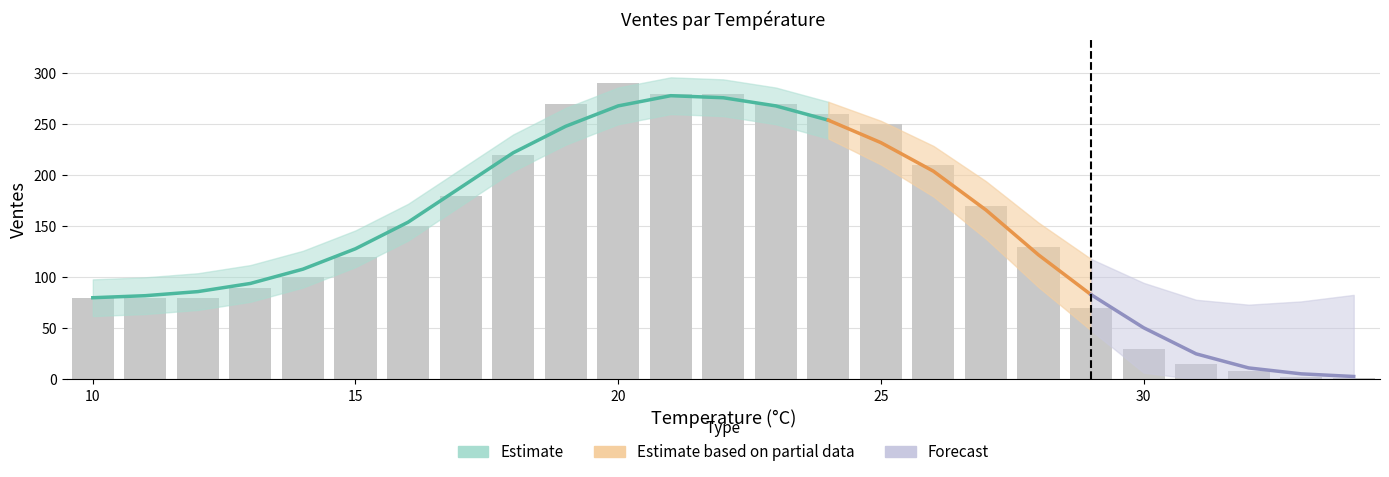

The value at 34 is 1. True or false?

True